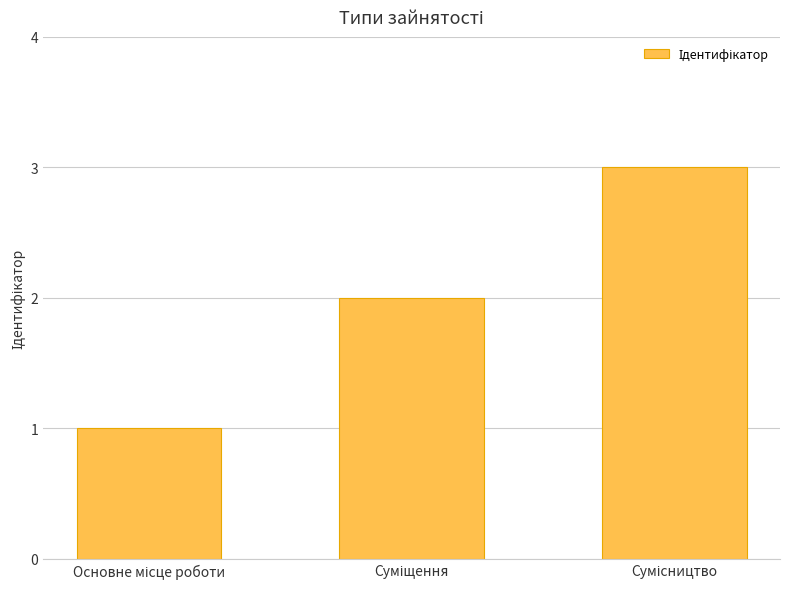

What is the greatest value displayed?

3